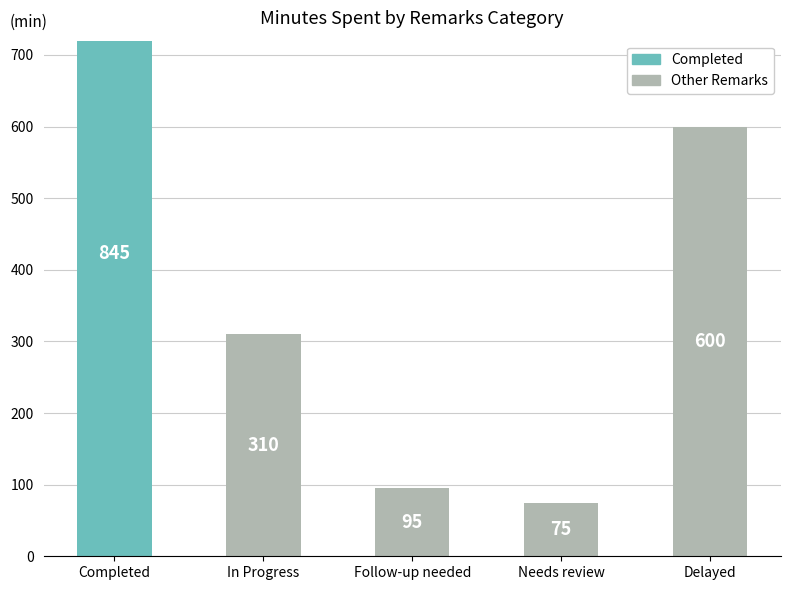

Reading left to right, transcribe all the data shown in this chart.

Completed=845	In Progress=310	Follow-up needed=95	Needs review=75	Delayed=600